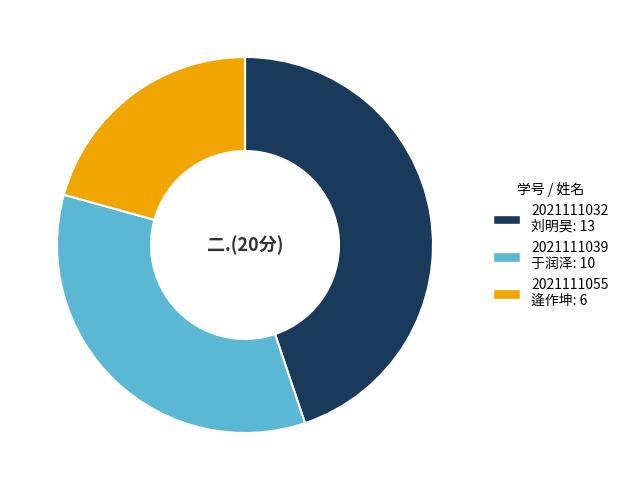

Which category has the biggest portion of the pie?

2021111032 刘明昊